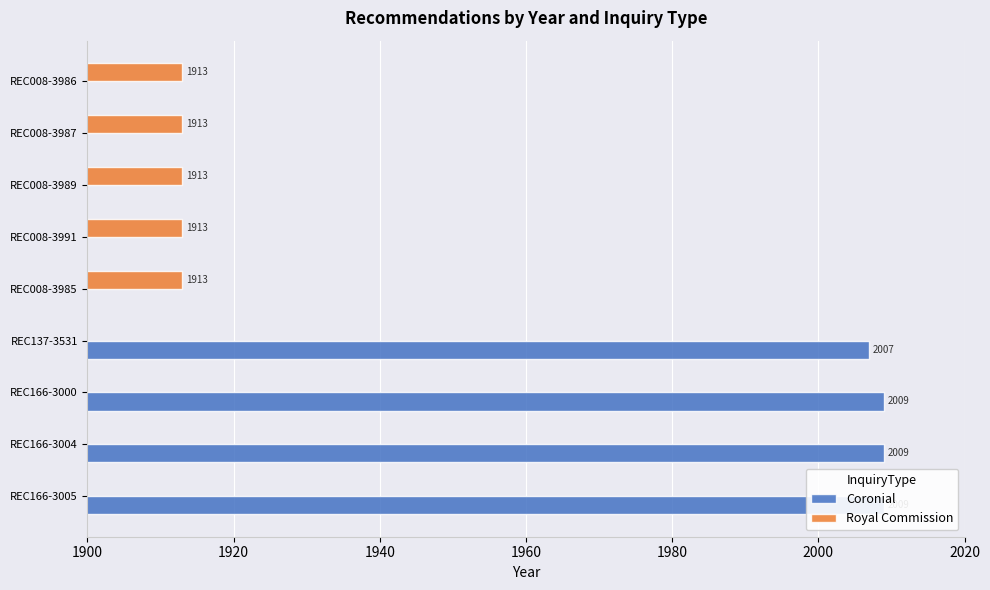

How many data points does each series have?

9